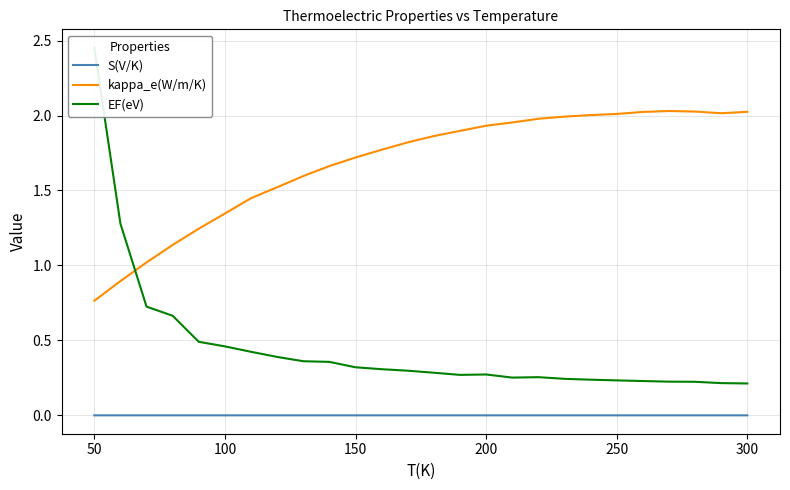

What are all the series names shown in the legend?

S(V/K), kappa_e(W/m/K), EF(eV)